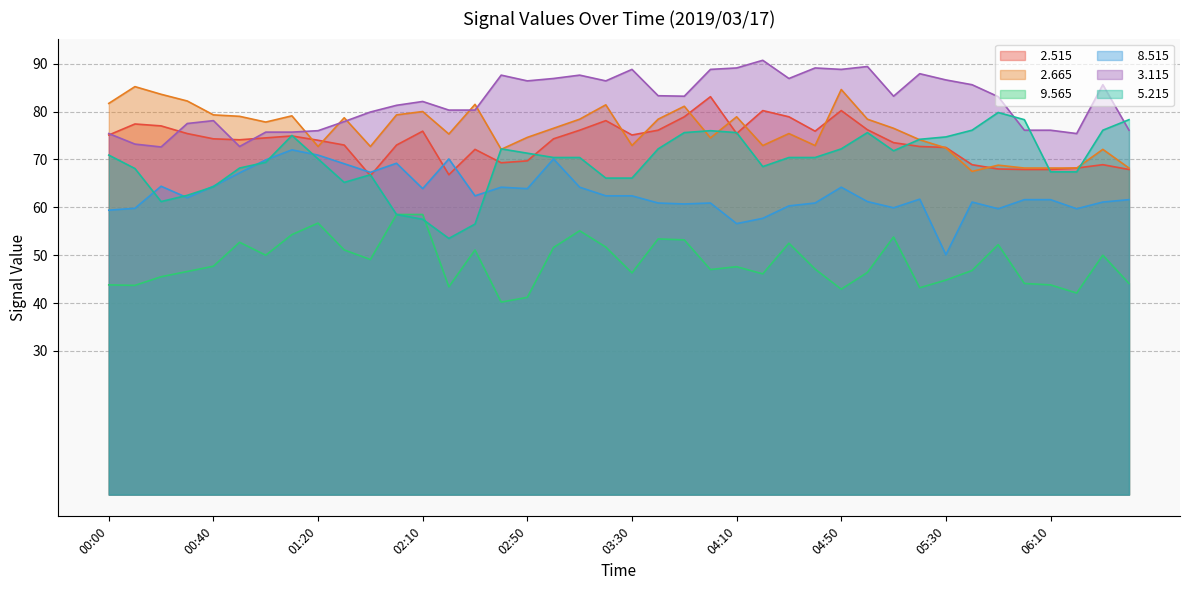

Reading left to right, transcribe all the data shown in this chart.

  2.515: 00:00=75.1	00:10=77.4	00:20=77.0	00:30=75.4	00:40=74.3	00:50=74.1	01:00=74.5	01:10=74.9	01:20=74.0	01:30=73.0	01:40=66.6	02:00=73.0	02:10=75.9	02:20=66.8	02:30=72.1	02:40=69.3	02:50=69.7	03:00=74.3	03:10=76.1	03:20=78.1	03:30=75.1	03:40=76.1	03:50=78.9	04:00=83.1	04:10=75.4	04:20=80.2	04:30=78.9	04:40=75.9	04:50=80.2	05:00=76.2	05:10=73.5	05:20=72.7	05:30=72.5	05:40=68.9	05:50=68.0	06:00=67.9	06:10=67.9	06:20=68.2	06:30=68.9	06:40=67.9
  2.665: 00:00=81.7	00:10=85.2	00:20=83.6	00:30=82.2	00:40=79.3	00:50=79.0	01:00=77.8	01:10=79.1	01:20=72.7	01:30=78.7	01:40=72.7	02:00=79.3	02:10=80.0	02:20=75.3	02:30=81.5	02:40=72.1	02:50=74.6	03:00=76.5	03:10=78.4	03:20=81.4	03:30=72.9	03:40=78.4	03:50=81.1	04:00=74.5	04:10=78.9	04:20=72.9	04:30=75.4	04:40=72.9	04:50=84.6	05:00=78.4	05:10=76.5	05:20=74.1	05:30=72.4	05:40=67.5	05:50=68.8	06:00=68.2	06:10=68.2	06:20=68.2	06:30=72.1	06:40=68.2
  9.565: 00:00=43.8	00:10=43.7	00:20=45.5	00:30=46.6	00:40=47.7	00:50=52.7	01:00=50.0	01:10=54.3	01:20=56.7	01:30=51.1	01:40=49.1	02:00=58.5	02:10=58.5	02:20=43.4	02:30=51.1	02:40=40.2	02:50=41.2	03:00=51.6	03:10=55.1	03:20=51.7	03:30=46.3	03:40=53.4	03:50=53.2	04:00=47.0	04:10=47.6	04:20=46.1	04:30=52.5	04:40=47.1	04:50=42.9	05:00=46.4	05:10=53.8	05:20=43.2	05:30=44.8	05:40=46.8	05:50=52.2	06:00=44.1	06:10=43.8	06:20=42.1	06:30=50.0	06:40=44.1
  8.515: 00:00=59.4	00:10=59.8	00:20=64.4	00:30=62.0	00:40=64.4	00:50=67.2	01:00=69.9	01:10=72.0	01:20=70.9	01:30=69.1	01:40=67.3	02:00=69.2	02:10=63.9	02:20=70.1	02:30=62.4	02:40=64.2	02:50=63.9	03:00=70.1	03:10=64.2	03:20=62.4	03:30=62.4	03:40=60.9	03:50=60.7	04:00=60.9	04:10=56.6	04:20=57.7	04:30=60.3	04:40=60.9	04:50=64.2	05:00=61.2	05:10=59.9	05:20=61.7	05:30=50.1	05:40=61.1	05:50=59.7	06:00=61.6	06:10=61.6	06:20=59.7	06:30=61.1	06:40=61.6
  3.115: 00:00=75.4	00:10=73.2	00:20=72.6	00:30=77.5	00:40=78.1	00:50=72.7	01:00=75.7	01:10=75.7	01:20=76.0	01:30=77.9	01:40=79.9	02:00=81.3	02:10=82.1	02:20=80.3	02:30=80.3	02:40=87.6	02:50=86.4	03:00=86.9	03:10=87.6	03:20=86.4	03:30=88.8	03:40=83.3	03:50=83.2	04:00=88.8	04:10=89.1	04:20=90.7	04:30=86.9	04:40=89.1	04:50=88.8	05:00=89.4	05:10=83.2	05:20=87.9	05:30=86.6	05:40=85.6	05:50=83.1	06:00=76.1	06:10=76.1	06:20=75.4	06:30=85.6	06:40=76.1
  5.215: 00:00=70.9	00:10=68.1	00:20=61.2	00:30=62.5	00:40=64.3	00:50=68.2	01:00=69.4	01:10=75.0	01:20=70.1	01:30=65.2	01:40=66.8	02:00=58.5	02:10=57.5	02:20=53.5	02:30=56.5	02:40=72.2	02:50=71.3	03:00=70.4	03:10=70.4	03:20=66.1	03:30=66.1	03:40=72.2	03:50=75.6	04:00=76.0	04:10=75.6	04:20=68.5	04:30=70.4	04:40=70.4	04:50=72.2	05:00=75.6	05:10=71.8	05:20=74.2	05:30=74.7	05:40=76.1	05:50=79.8	06:00=78.3	06:10=67.4	06:20=67.4	06:30=76.1	06:40=78.3